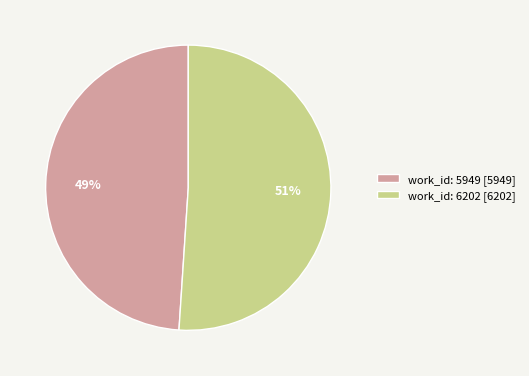

Does any single category account for the majority?

Yes